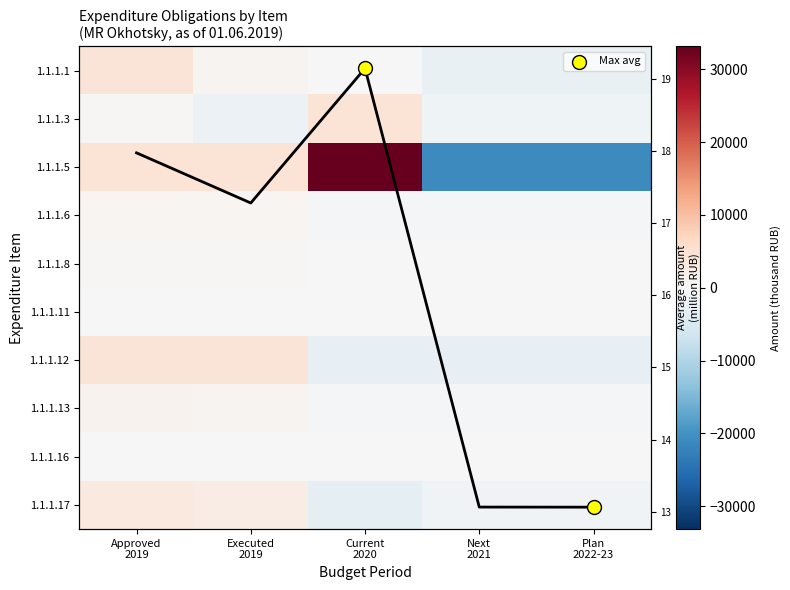

How many values in the 1.1.1.17 series are below -1286?

3